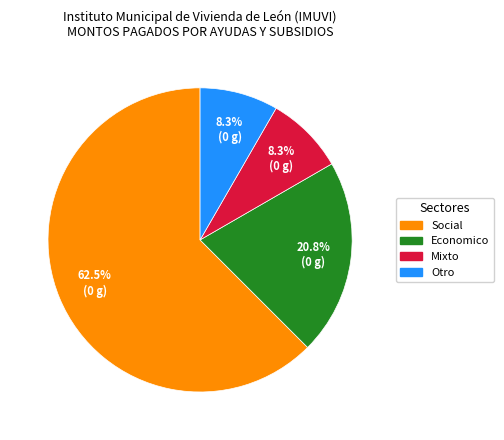

Is there any slice that represents more than half of the pie?

Yes